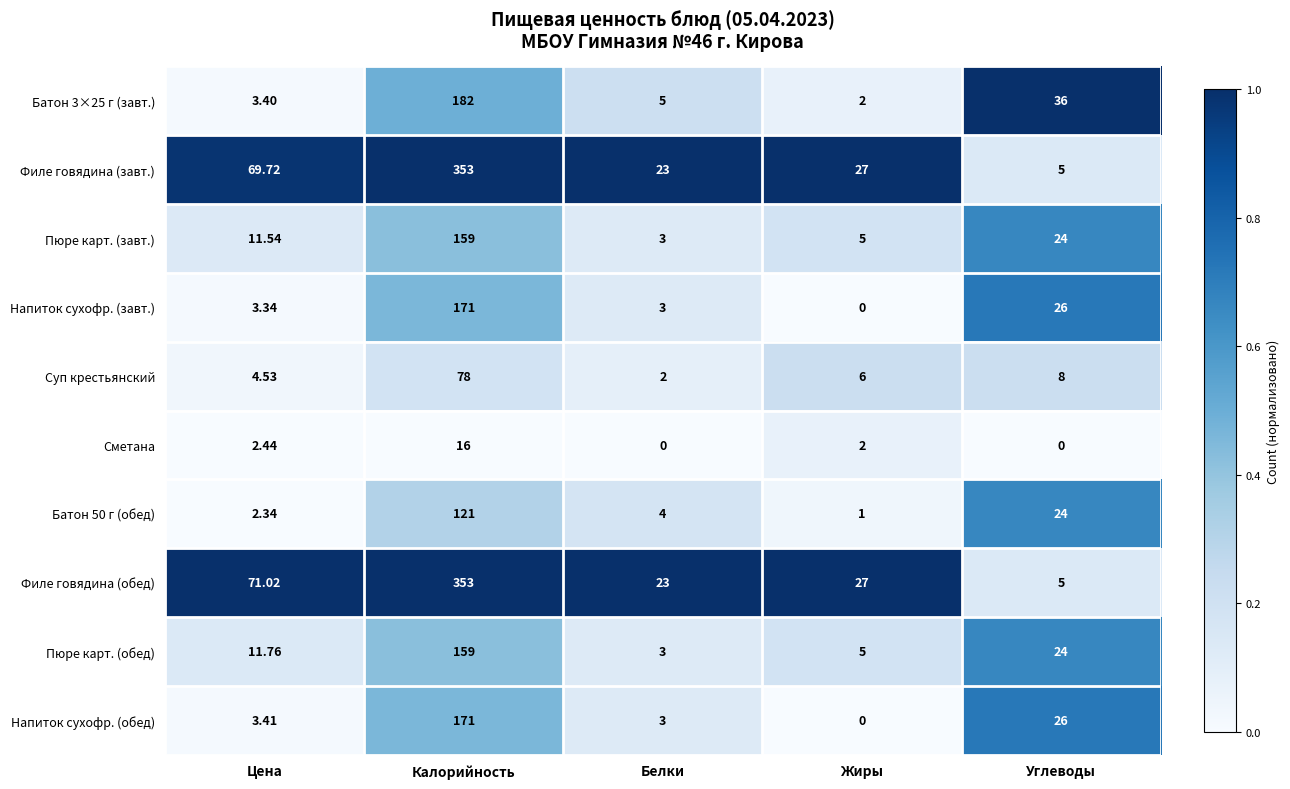

Which category has the highest value in the Филе говядина (обед) series?

Калорийность